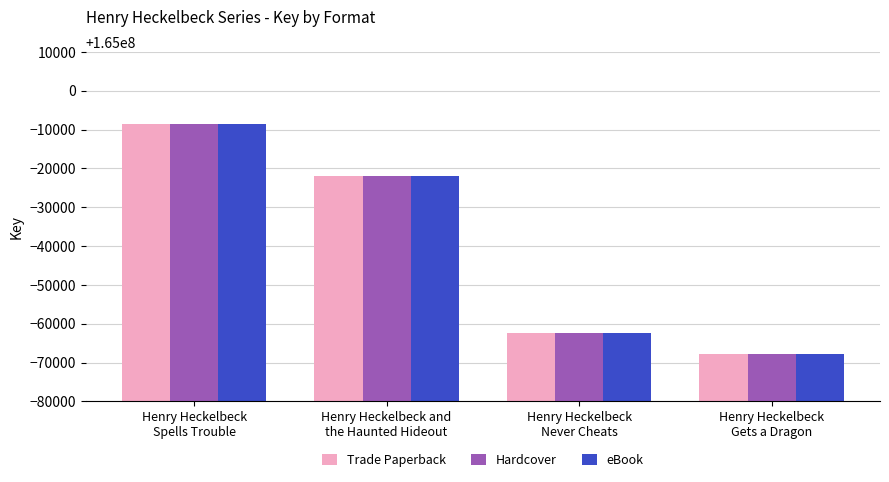

True or false: Trade Paperback has a value of 164991518 at Henry Heckelbeck
Spells Trouble.

True